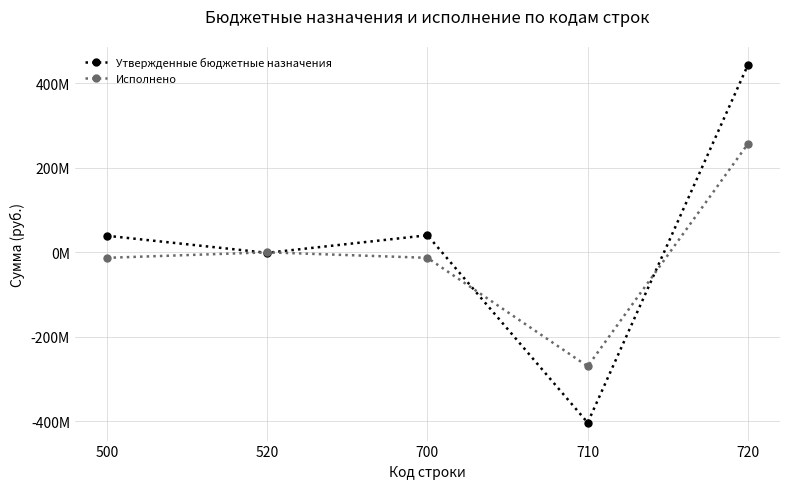

Reading left to right, transcribe all the data shown in this chart.

Утвержденные бюджетные назначения: 39254707.8	-1172445.3	40427153.1	-403653159.6	444080312.8
Исполнено: -13073615.5	0.0	-13073615.5	-270050144.3	256976528.7